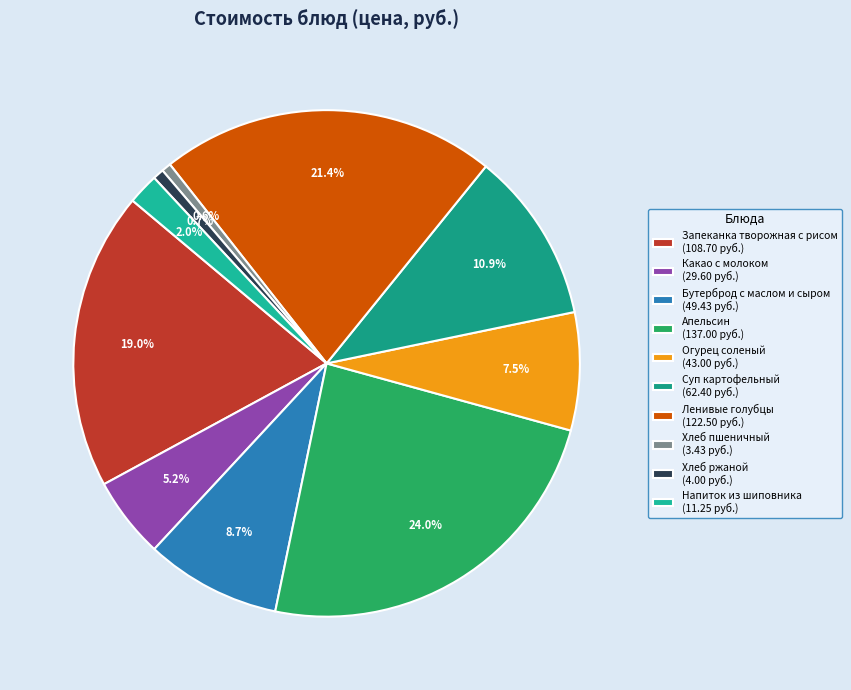

To the nearest percent, what percentage of the pie is Ленивые голубцы?

21%